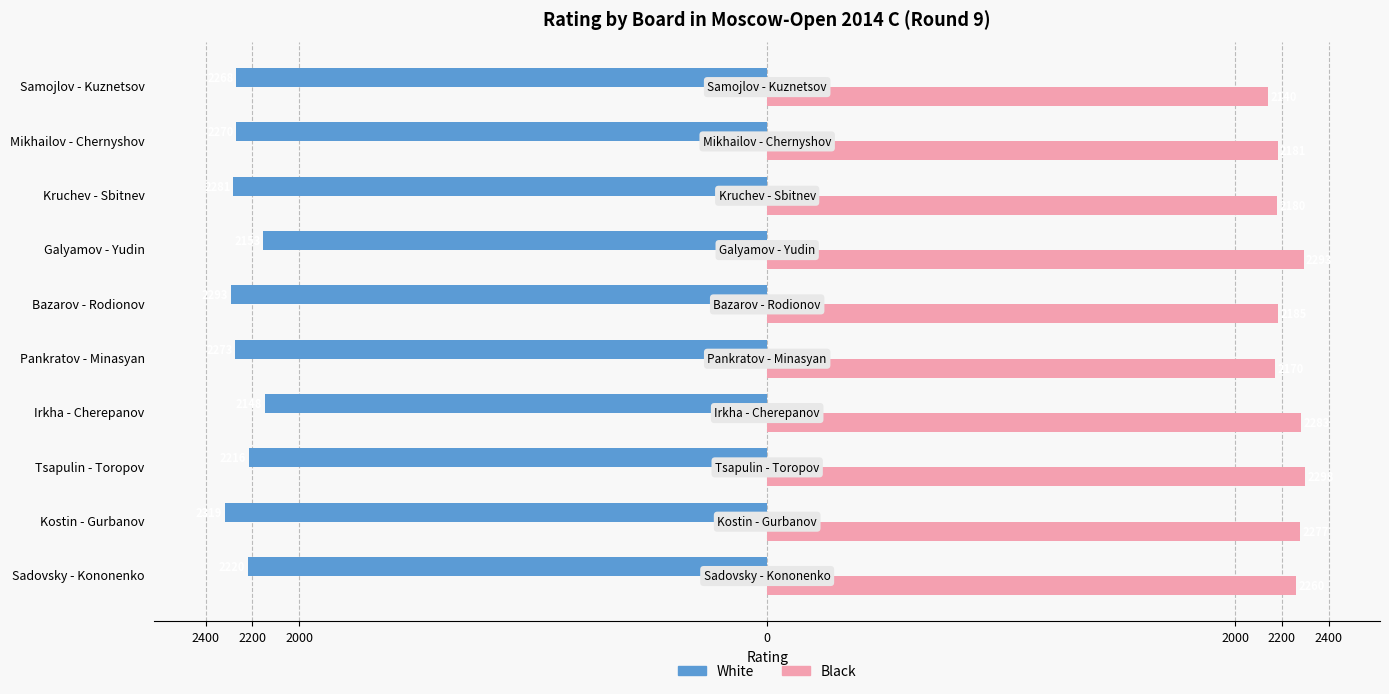

What are all the series names shown in the legend?

White, Black